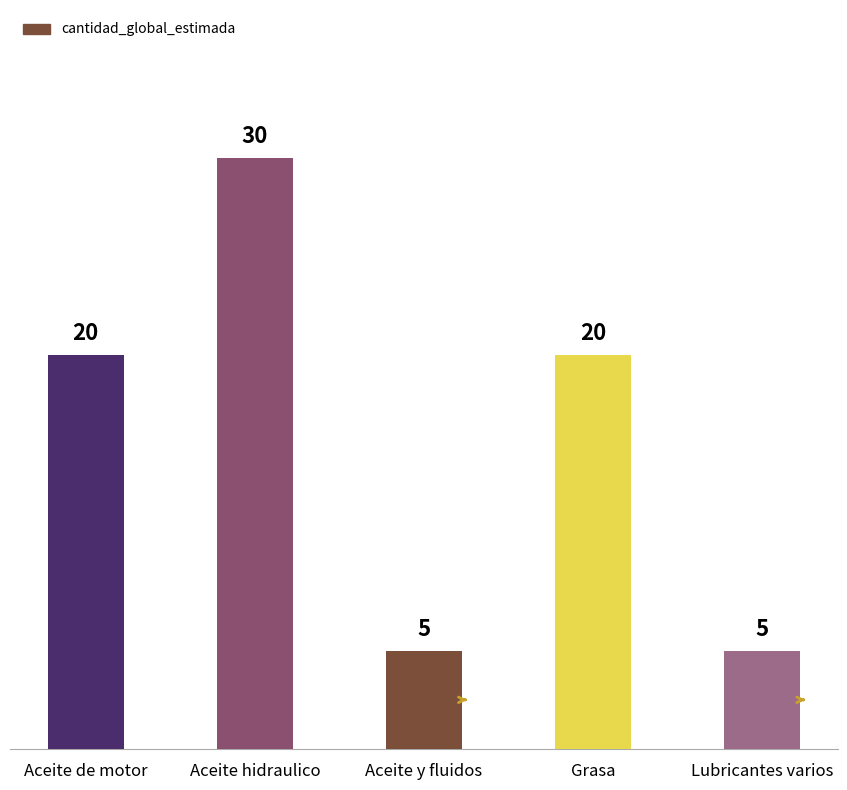

How many bars are there in total?

5